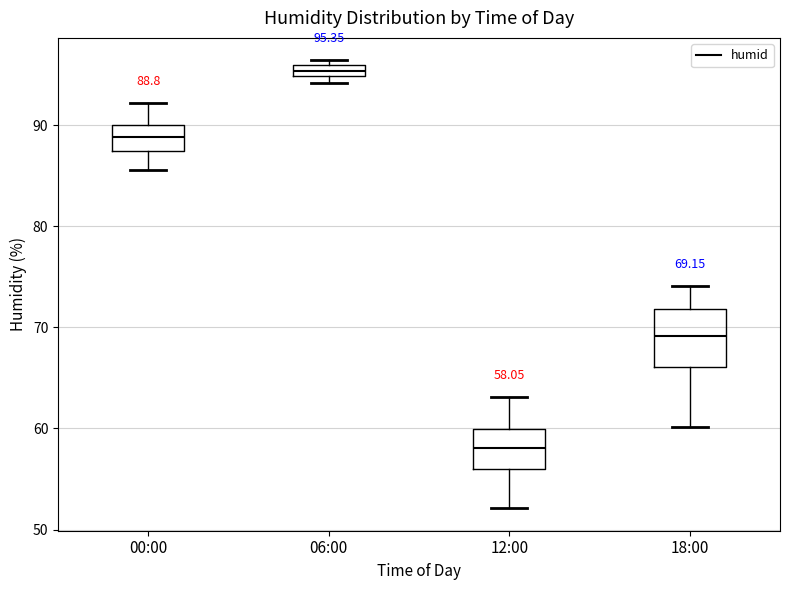

Which box has the lowest median line?

12:00